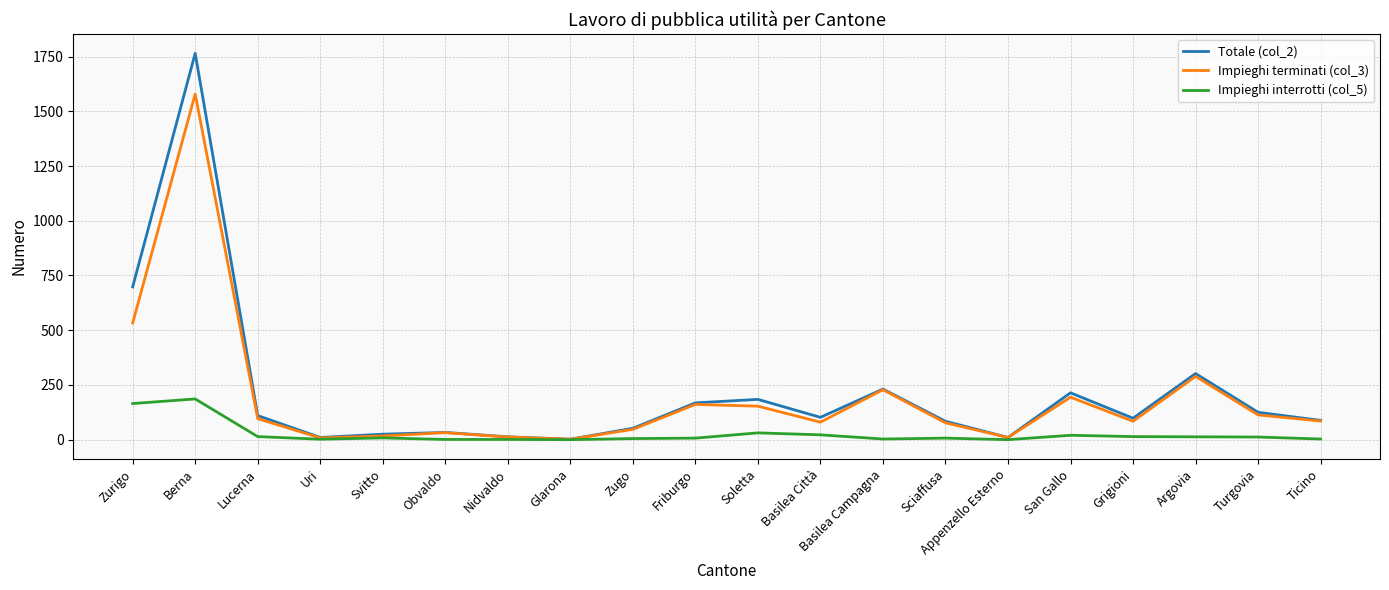

Which series has the largest range (max minus min)?

Totale (col_2)